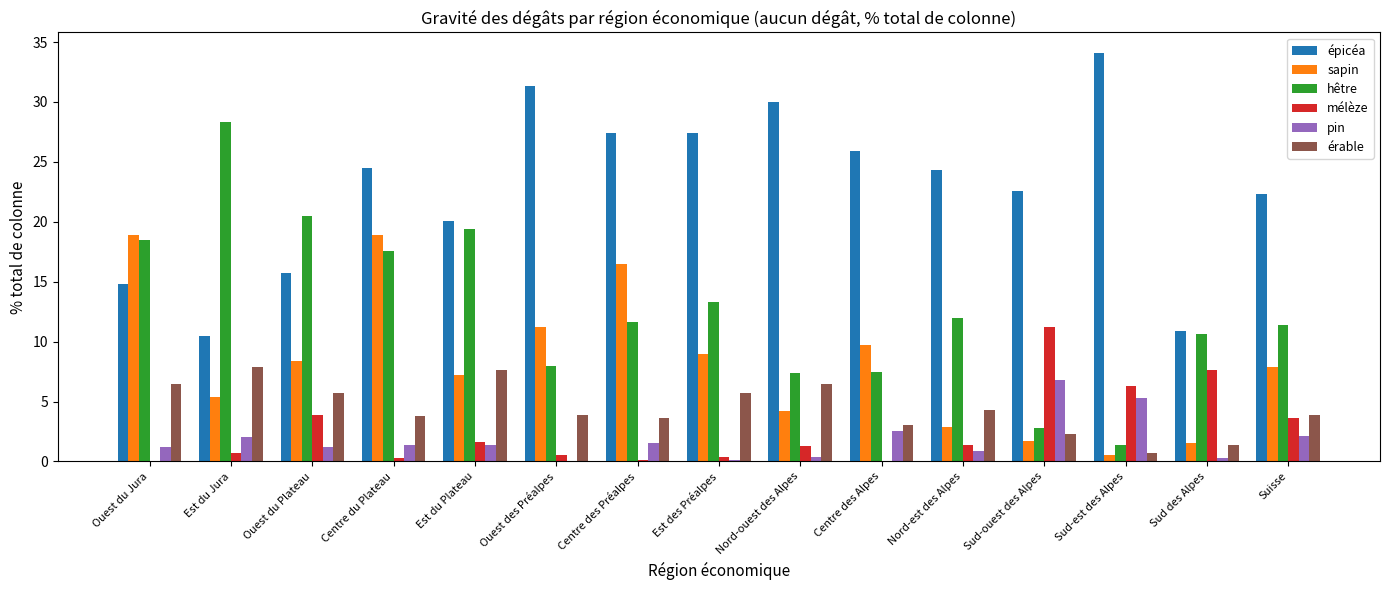

What is the spread (max minus min) of values at Centre du Plateau?

24.2